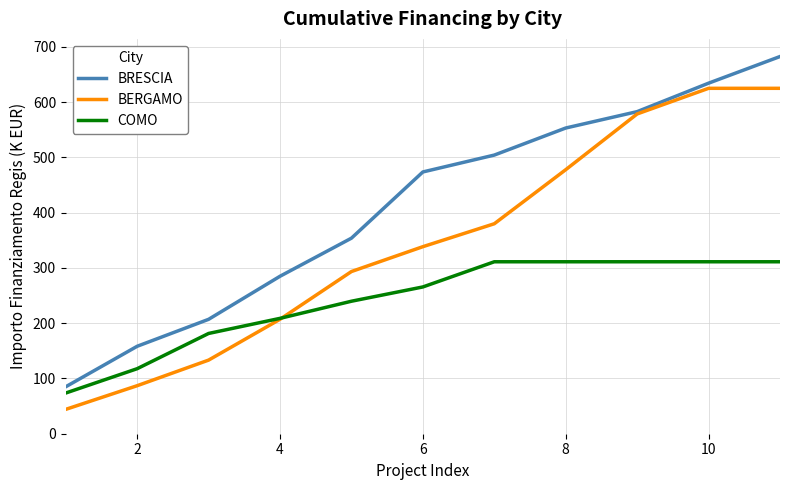

Rank the series by their maximum value, from highest to lowest.

BRESCIA, BERGAMO, COMO